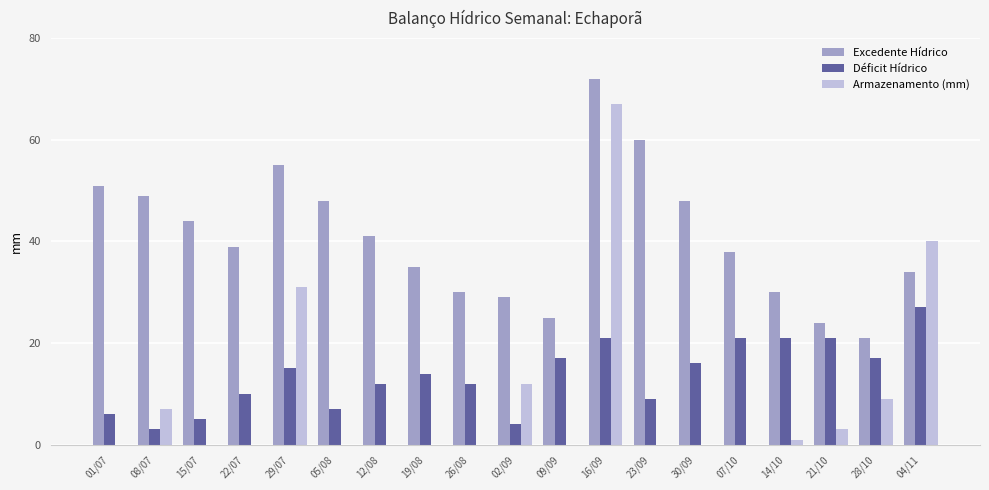

The Déficit Hídrico series shows 28 at 09/09. True or false?

False